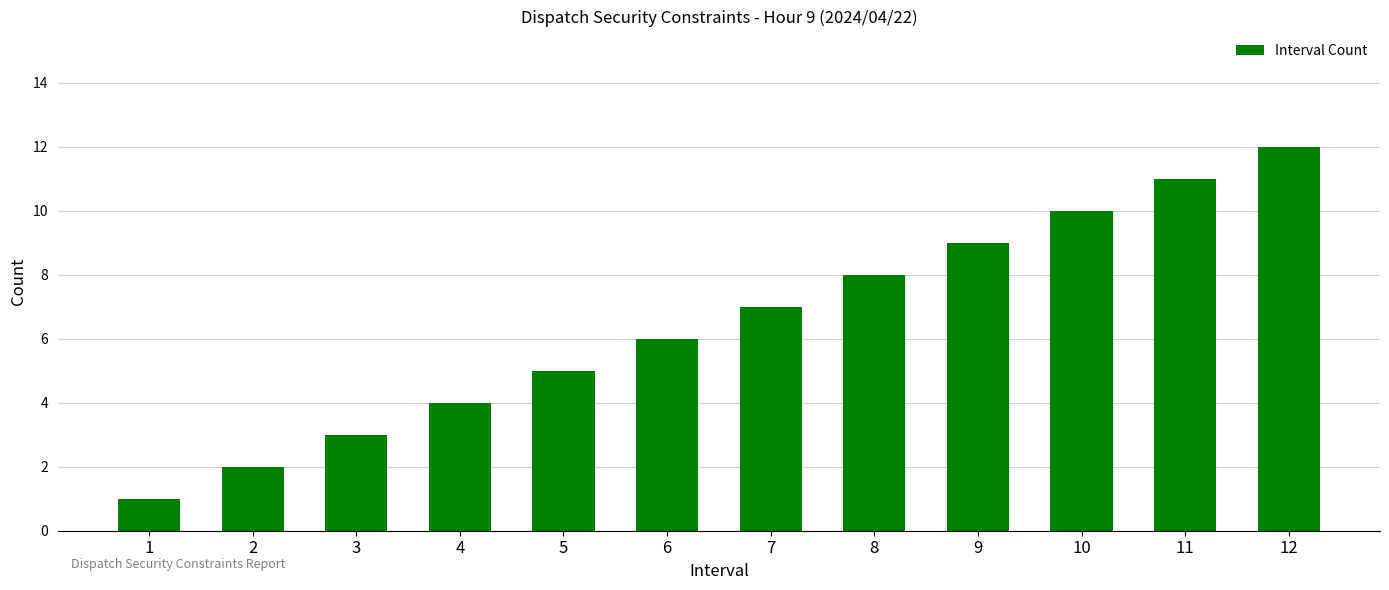

Reading left to right, what are all the values shown in this chart?

1=1	2=2	3=3	4=4	5=5	6=6	7=7	8=8	9=9	10=10	11=11	12=12